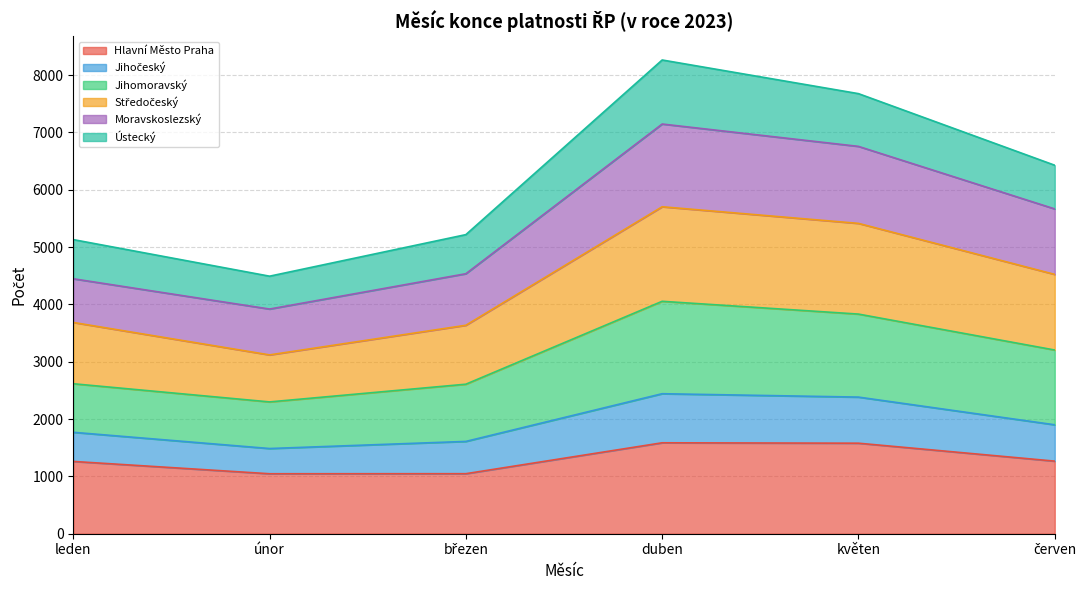

List the labels in order of Jihomoravský value, largest first.

duben, květen, červen, březen, leden, únor